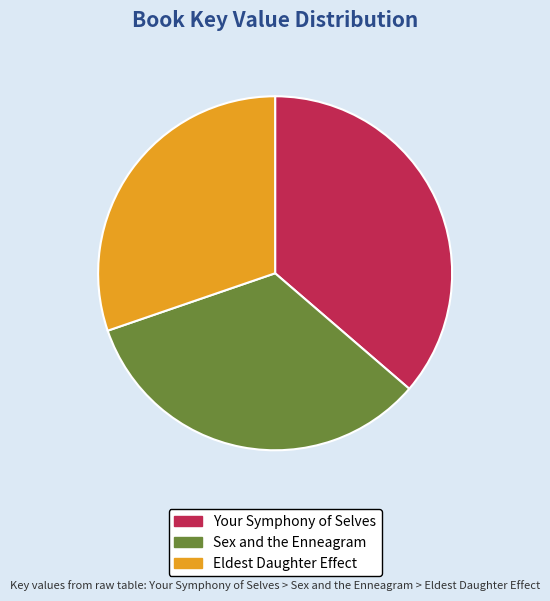

Which slice is the largest?

Your Symphony of Selves